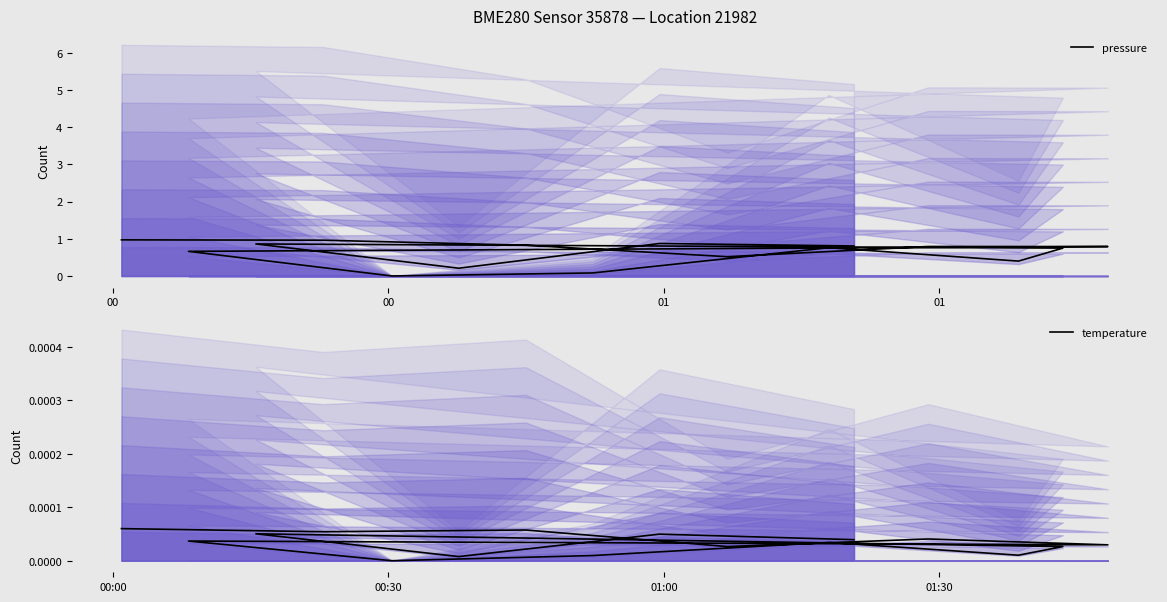

How many lines are shown in the chart?

2